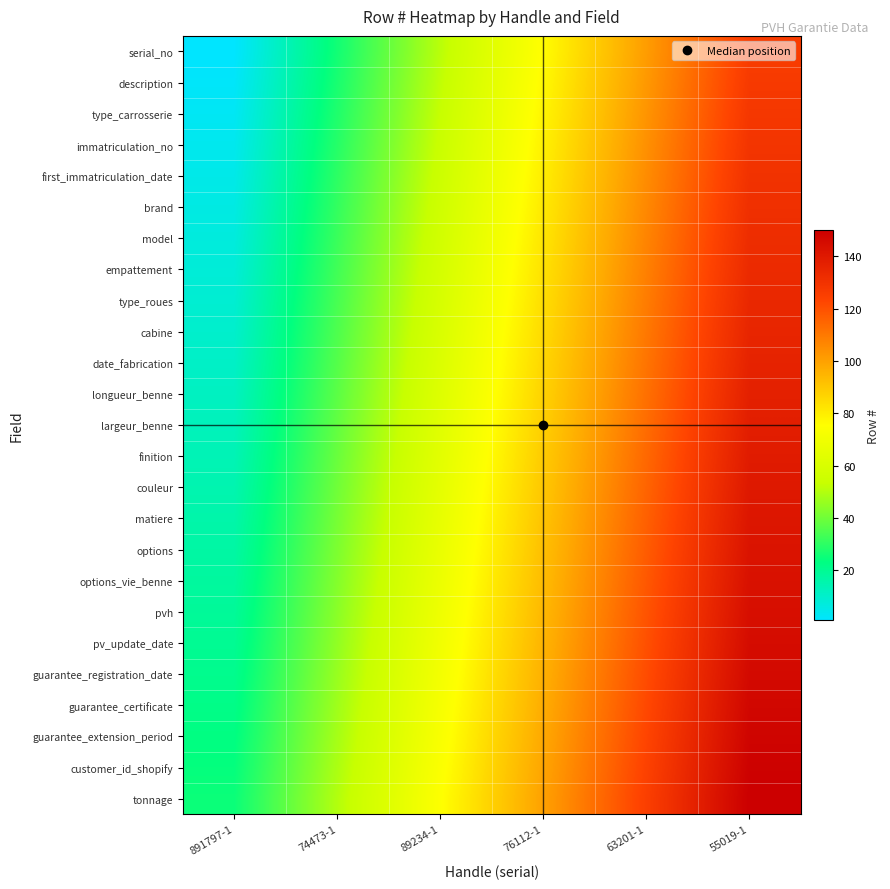

Reading left to right, transcribe all the data shown in this chart.

serial_no: 891797-1=1	74473-1=26	89234-1=51	76112-1=76	63201-1=101	55019-1=126
description: 891797-1=2	74473-1=27	89234-1=52	76112-1=77	63201-1=102	55019-1=127
type_carrosserie: 891797-1=3	74473-1=28	89234-1=53	76112-1=78	63201-1=103	55019-1=128
immatriculation_no: 891797-1=4	74473-1=29	89234-1=54	76112-1=79	63201-1=104	55019-1=129
first_immatriculation_date: 891797-1=5	74473-1=30	89234-1=55	76112-1=80	63201-1=105	55019-1=130
brand: 891797-1=6	74473-1=31	89234-1=56	76112-1=81	63201-1=106	55019-1=131
model: 891797-1=7	74473-1=32	89234-1=57	76112-1=82	63201-1=107	55019-1=132
empattement: 891797-1=8	74473-1=33	89234-1=58	76112-1=83	63201-1=108	55019-1=133
type_roues: 891797-1=9	74473-1=34	89234-1=59	76112-1=84	63201-1=109	55019-1=134
cabine: 891797-1=10	74473-1=35	89234-1=60	76112-1=85	63201-1=110	55019-1=135
date_fabrication: 891797-1=11	74473-1=36	89234-1=61	76112-1=86	63201-1=111	55019-1=136
longueur_benne: 891797-1=12	74473-1=37	89234-1=62	76112-1=87	63201-1=112	55019-1=137
largeur_benne: 891797-1=13	74473-1=38	89234-1=63	76112-1=88	63201-1=113	55019-1=138
finition: 891797-1=14	74473-1=39	89234-1=64	76112-1=89	63201-1=114	55019-1=139
couleur: 891797-1=15	74473-1=40	89234-1=65	76112-1=90	63201-1=115	55019-1=140
matiere: 891797-1=16	74473-1=41	89234-1=66	76112-1=91	63201-1=116	55019-1=141
options: 891797-1=17	74473-1=42	89234-1=67	76112-1=92	63201-1=117	55019-1=142
options_vie_benne: 891797-1=18	74473-1=43	89234-1=68	76112-1=93	63201-1=118	55019-1=143
pvh: 891797-1=19	74473-1=44	89234-1=69	76112-1=94	63201-1=119	55019-1=144
pv_update_date: 891797-1=20	74473-1=45	89234-1=70	76112-1=95	63201-1=120	55019-1=145
guarantee_registration_date: 891797-1=21	74473-1=46	89234-1=71	76112-1=96	63201-1=121	55019-1=146
guarantee_certificate: 891797-1=22	74473-1=47	89234-1=72	76112-1=97	63201-1=122	55019-1=147
guarantee_extension_period: 891797-1=23	74473-1=48	89234-1=73	76112-1=98	63201-1=123	55019-1=148
customer_id_shopify: 891797-1=24	74473-1=49	89234-1=74	76112-1=99	63201-1=124	55019-1=149
tonnage: 891797-1=25	74473-1=50	89234-1=75	76112-1=100	63201-1=125	55019-1=150